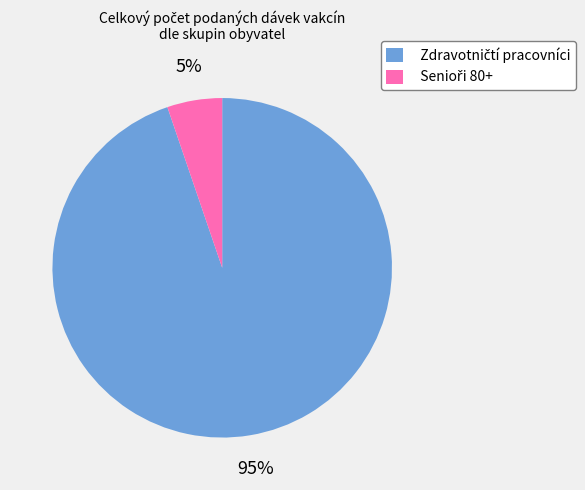

To the nearest percent, what is the difference between the largest and smallest slice percentages?

90%